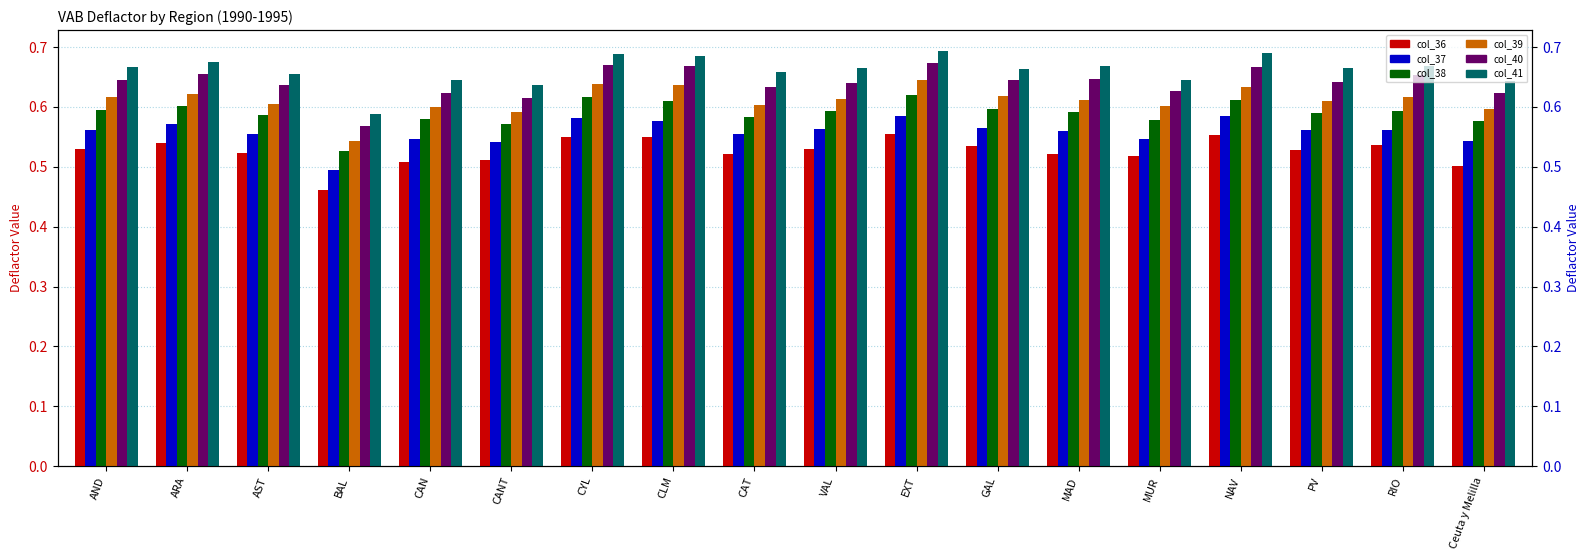

Which series changed the most between AND and EXT?

col_40